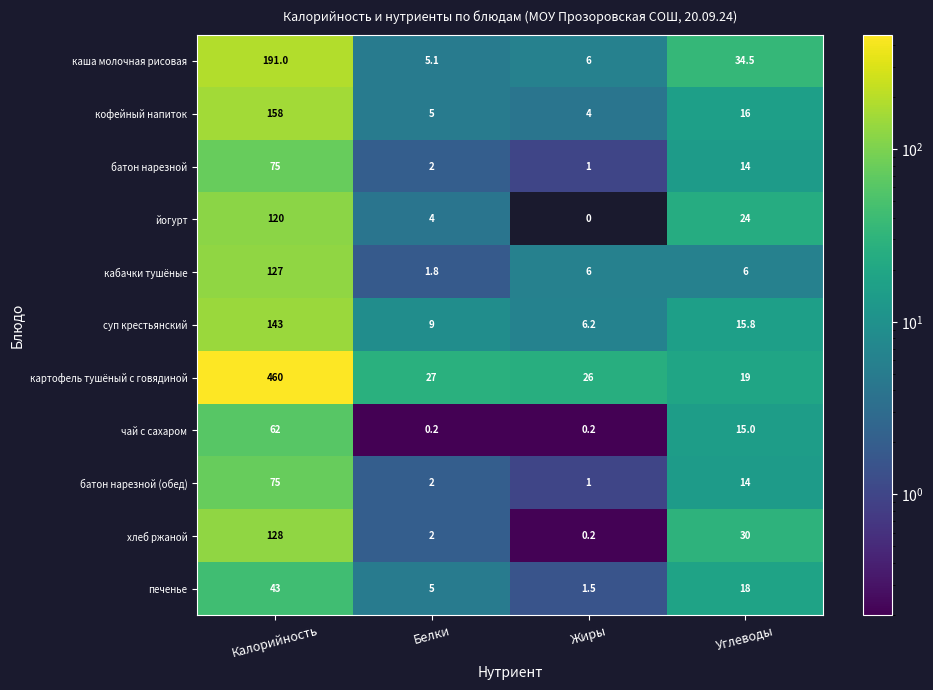

Which label corresponds to the largest value in the chart?

Калорийность